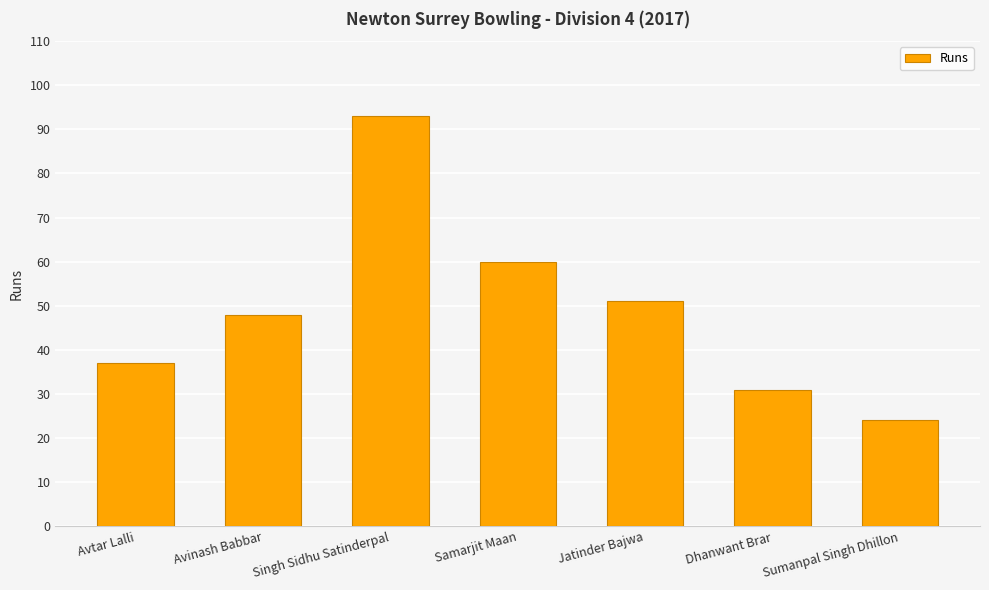

At which category does the chart reach its minimum across all series?

Sumanpal Singh Dhillon